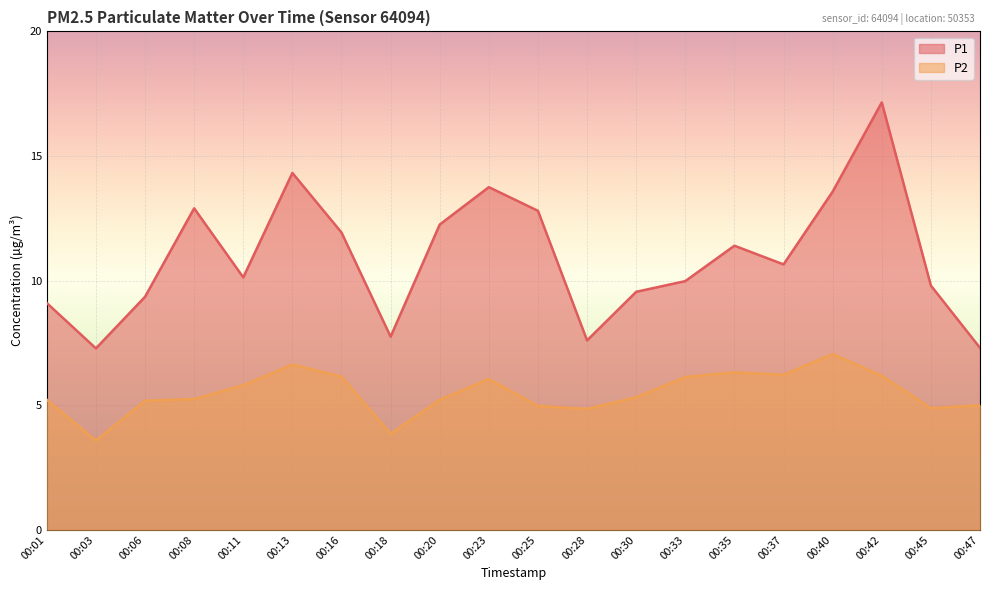

At which label does P2 reach its peak?

00:40